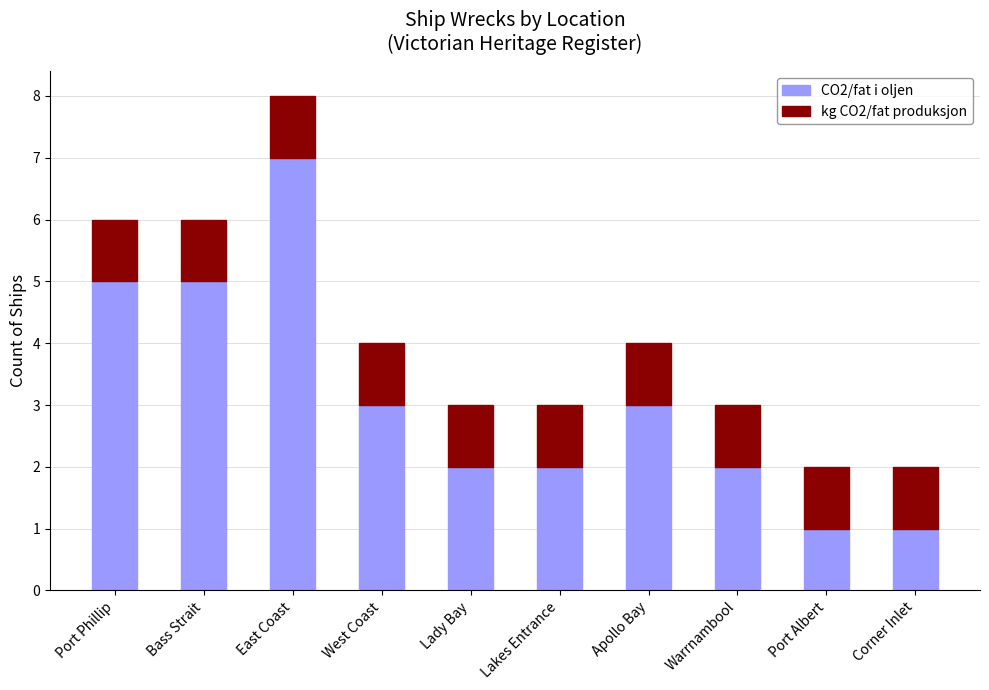

Is it true that CO2/fat i oljen equals 1 at Corner Inlet?

True